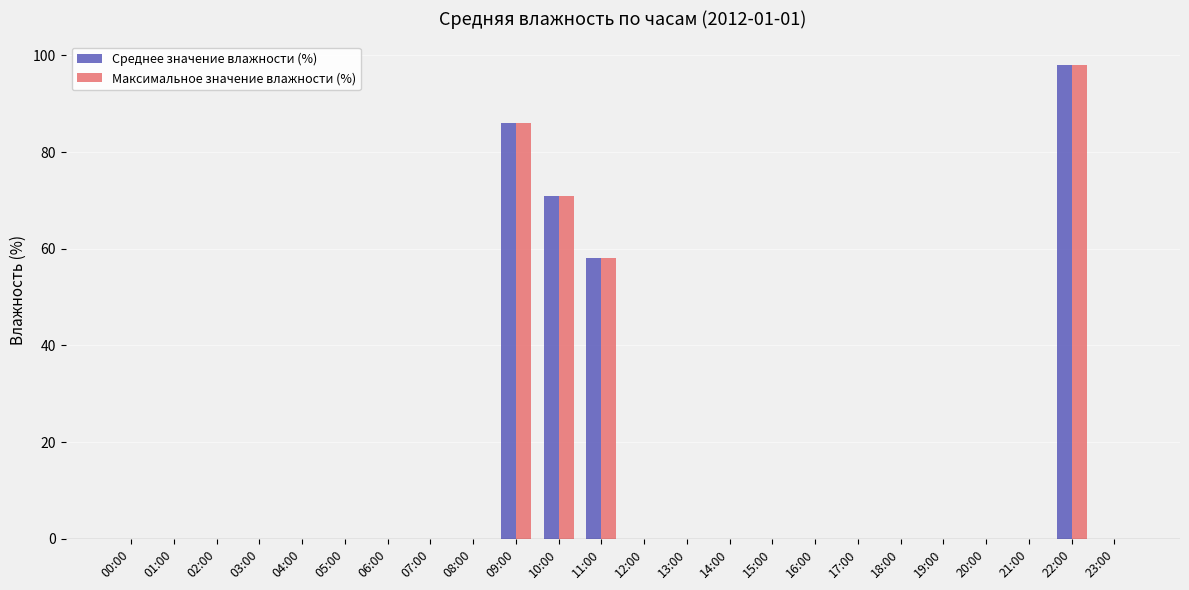

How many groups of bars are there?

24